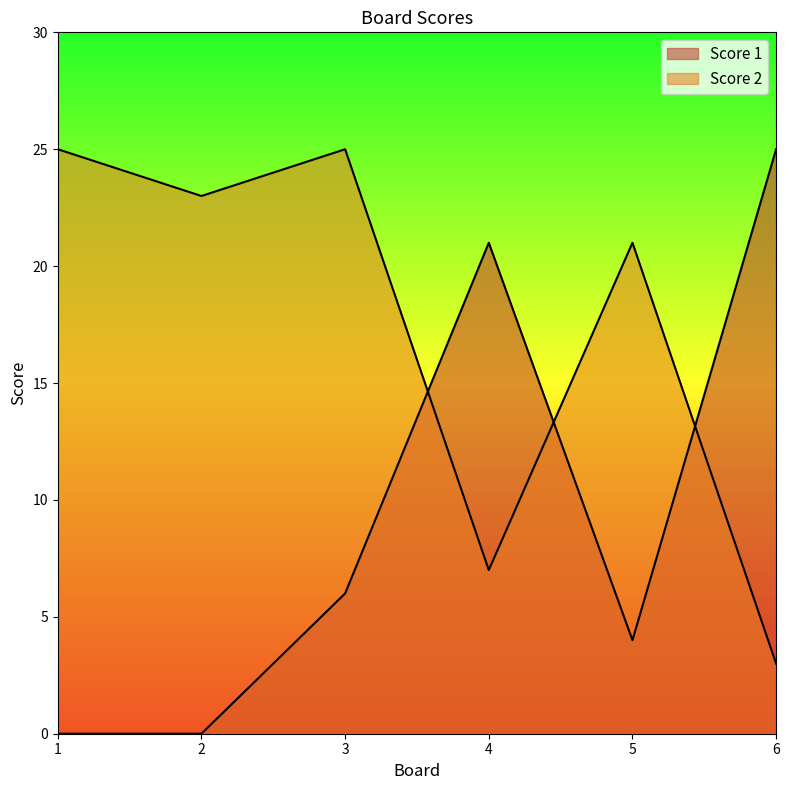

Rank the series by their maximum value, from highest to lowest.

Score 1, Score 2